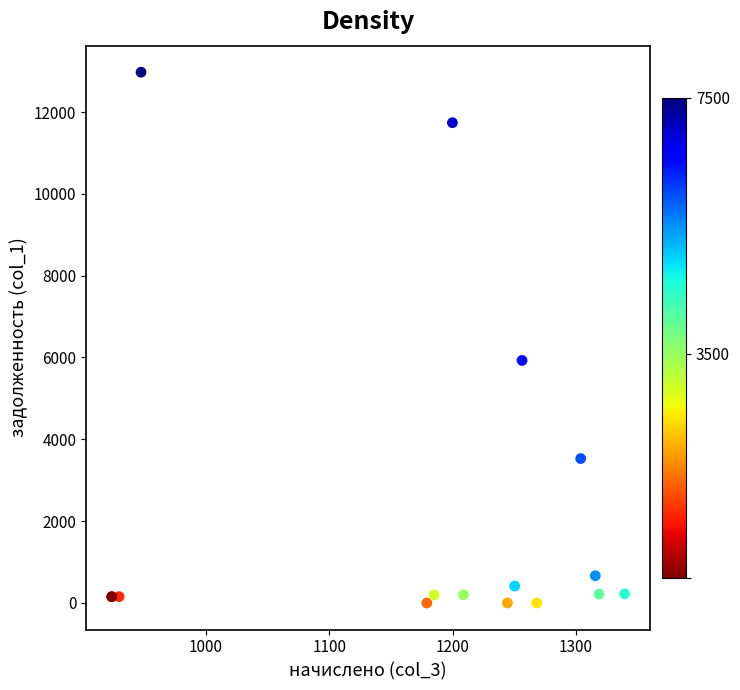

What Y value in the scatter plot is closest to 6486?

5927.8